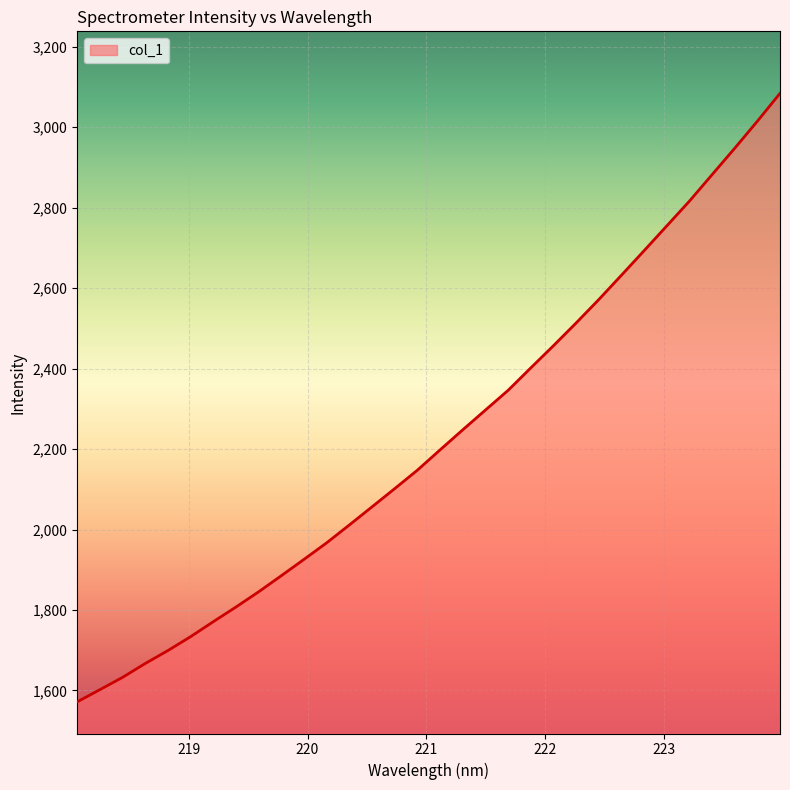

What is the difference between the maximum and minimum values?

1512.3